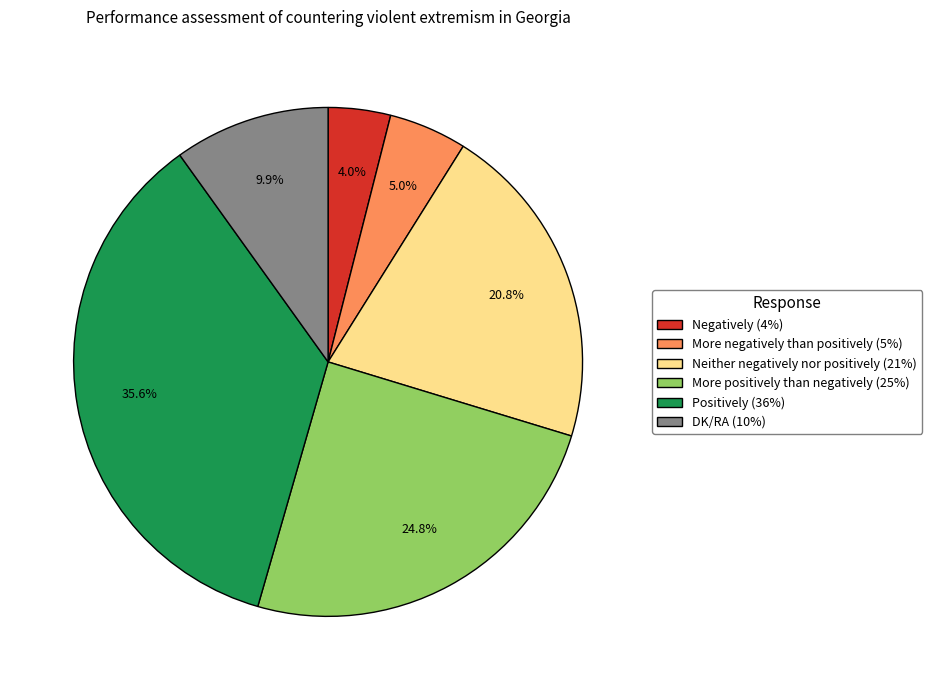

Does Neither negatively nor positively represent more than half of the total?

No